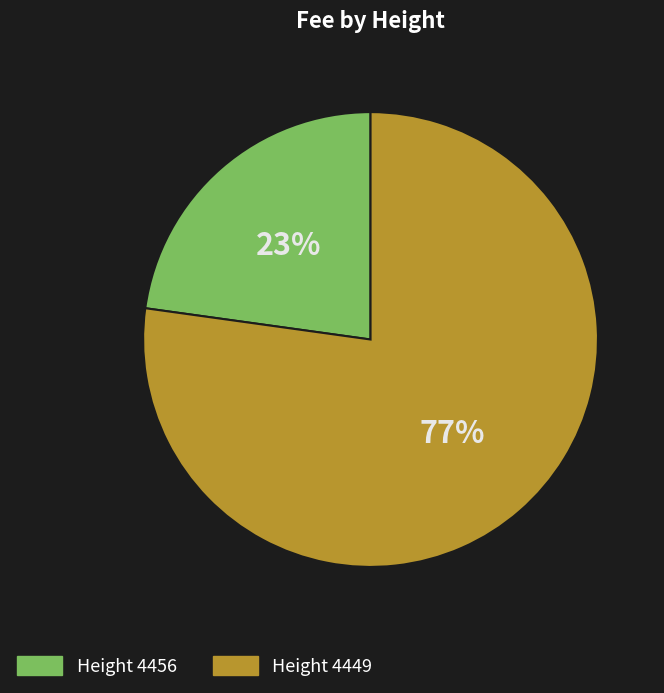

To the nearest percent, what is the average slice percentage?

50%